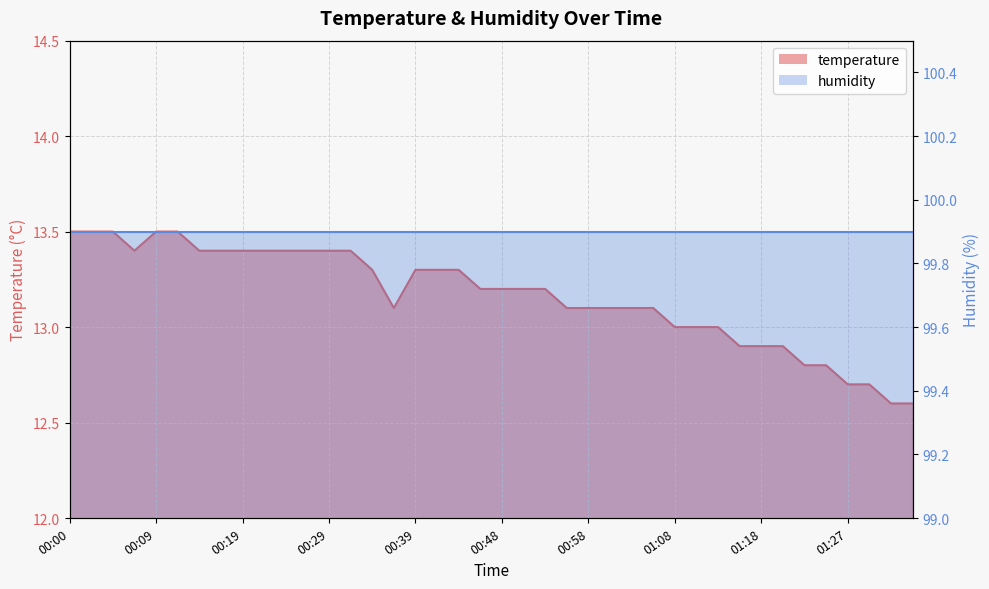

At which category does the chart reach its minimum across all series?

01:32